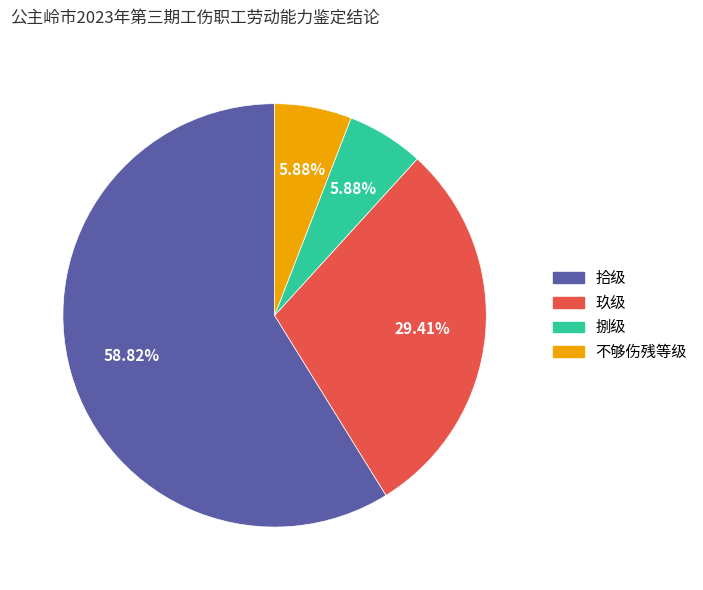

To the nearest percent, what portion does 玖级 represent?

29%